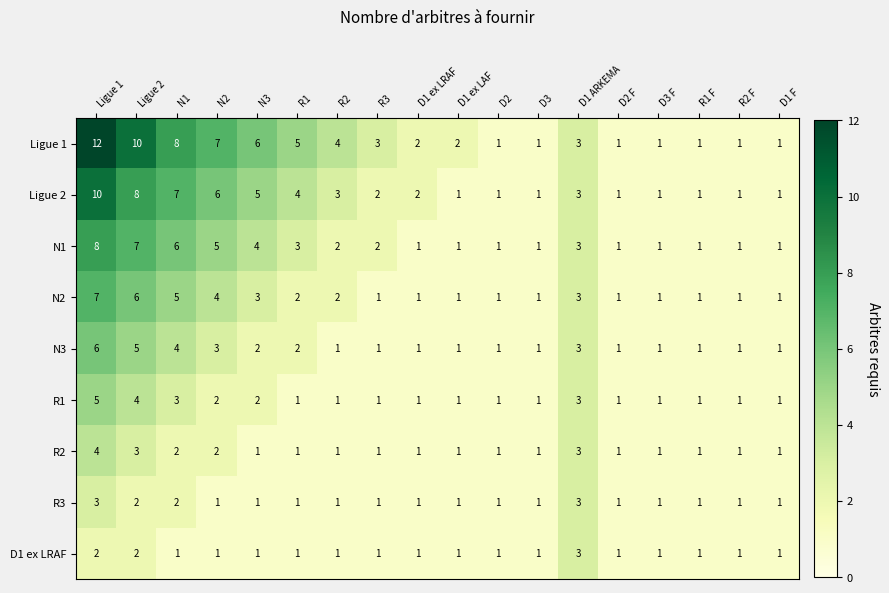

What is the total value across all series at N1?

38